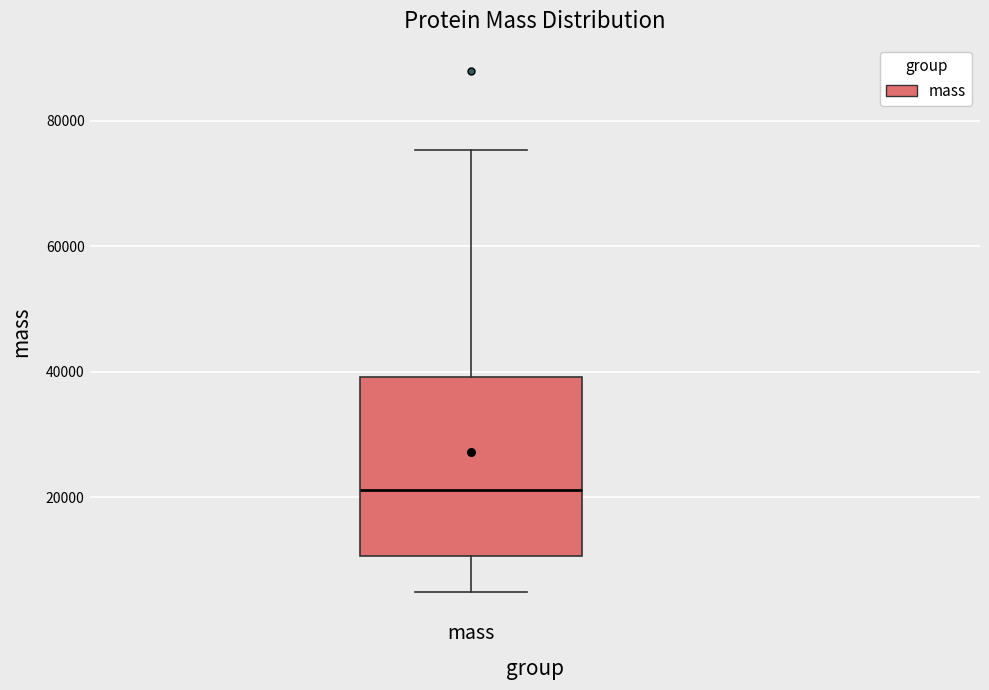

Read this box plot against the y-axis: the position of the median line, the range covered by the box, and the ends of both whiskers. The values are not printed on the chart, so give them approximately, as read against the axis.

median 22000, box 10000 to 40000, whiskers 4000 to 76000